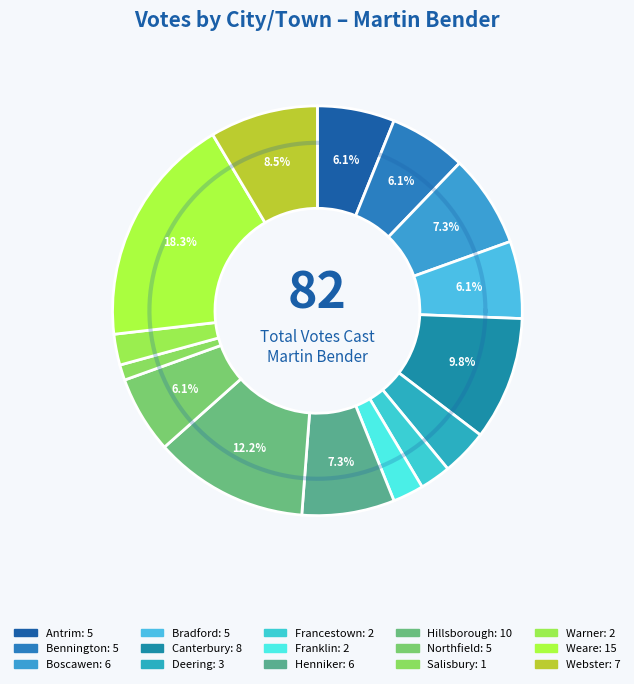

Count the number of slices in the pie.

15